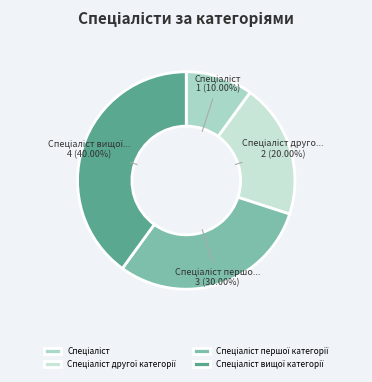

Does Спеціаліст represent more than half of the total?

No